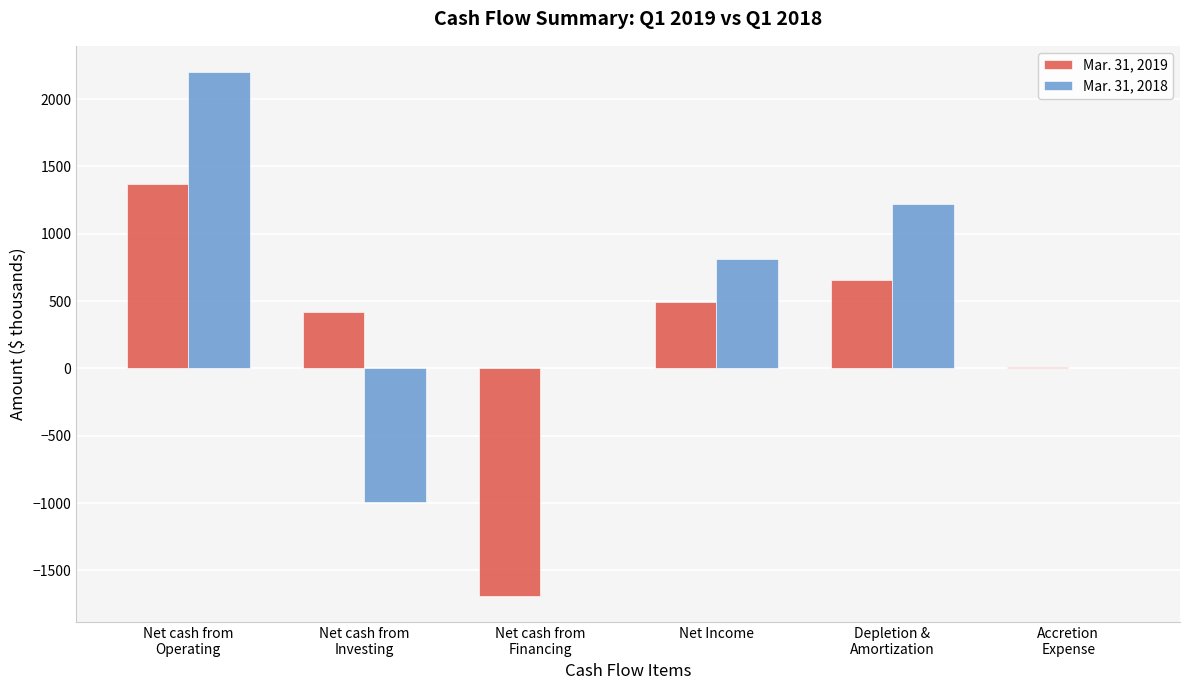

What is the maximum value shown in the chart?

2201